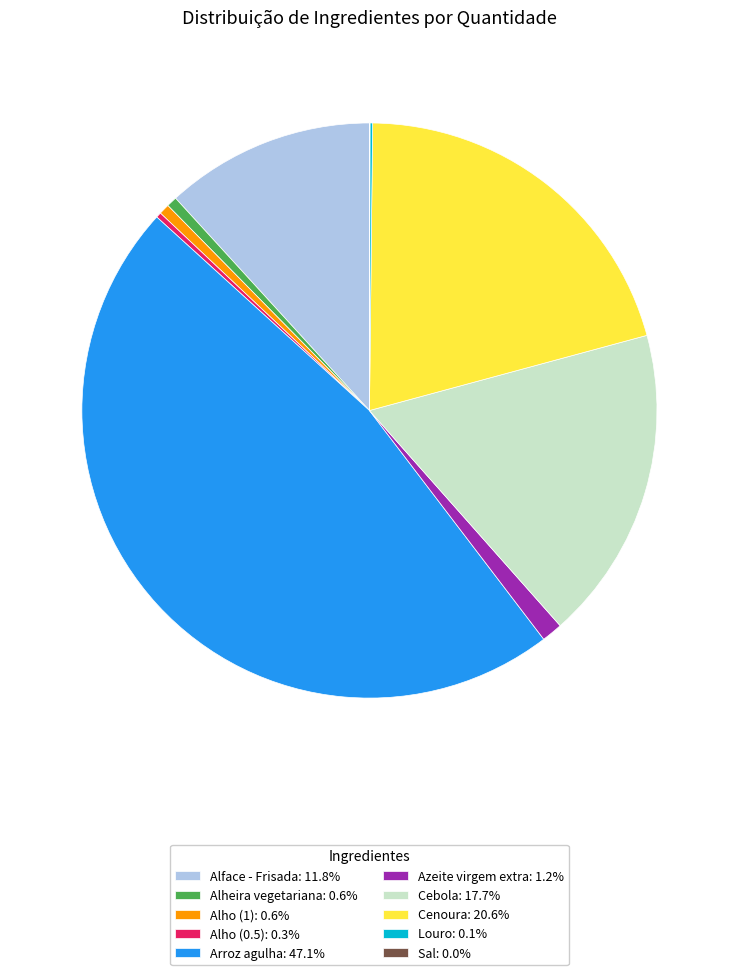

Do Alho (0.5): 0.3% and Alho (1): 0.6% together represent more than half of the pie?

No